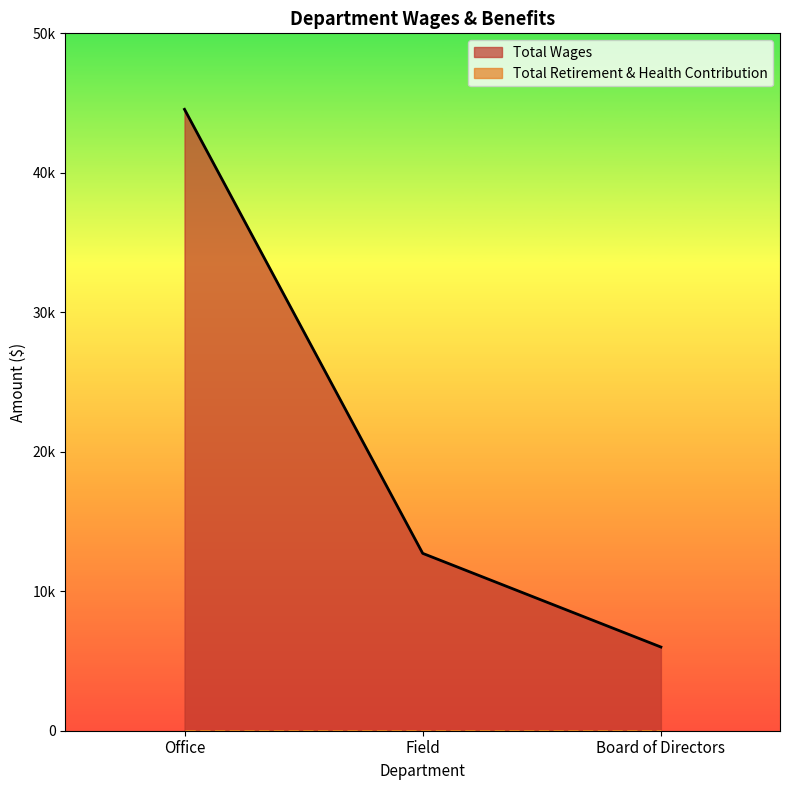

Reading left to right, what are all the values shown in this chart?

Office=44552	Field=12716	Board of Directors=6000